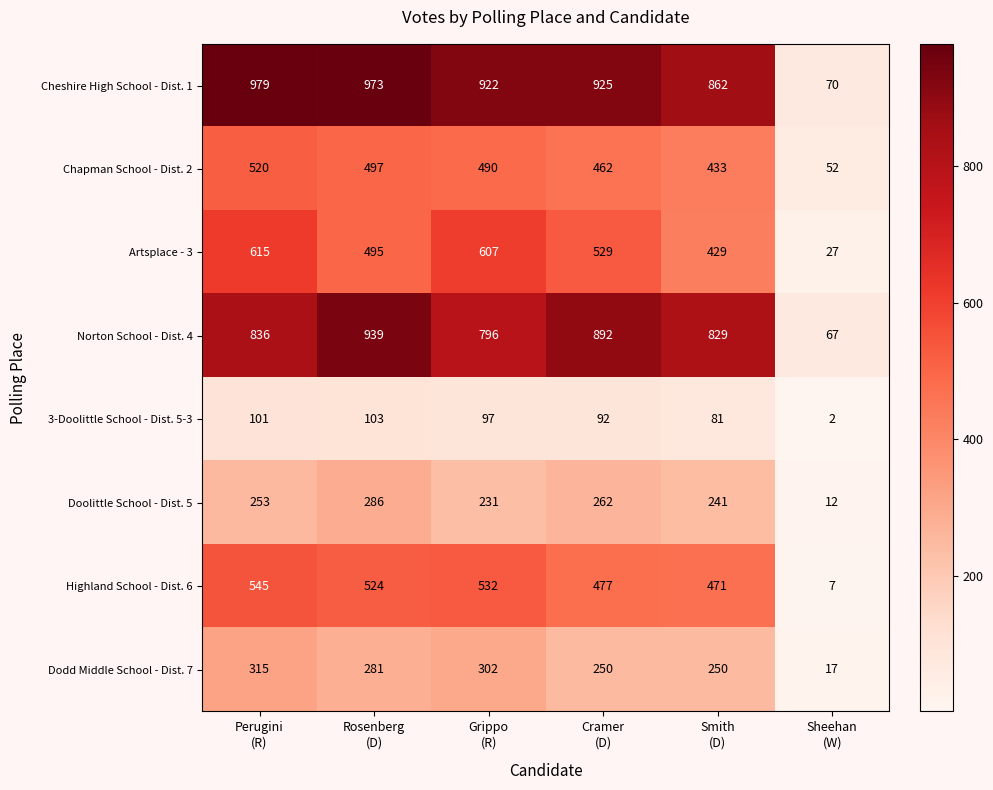

At how many categories does at least one series exceed 706?

5